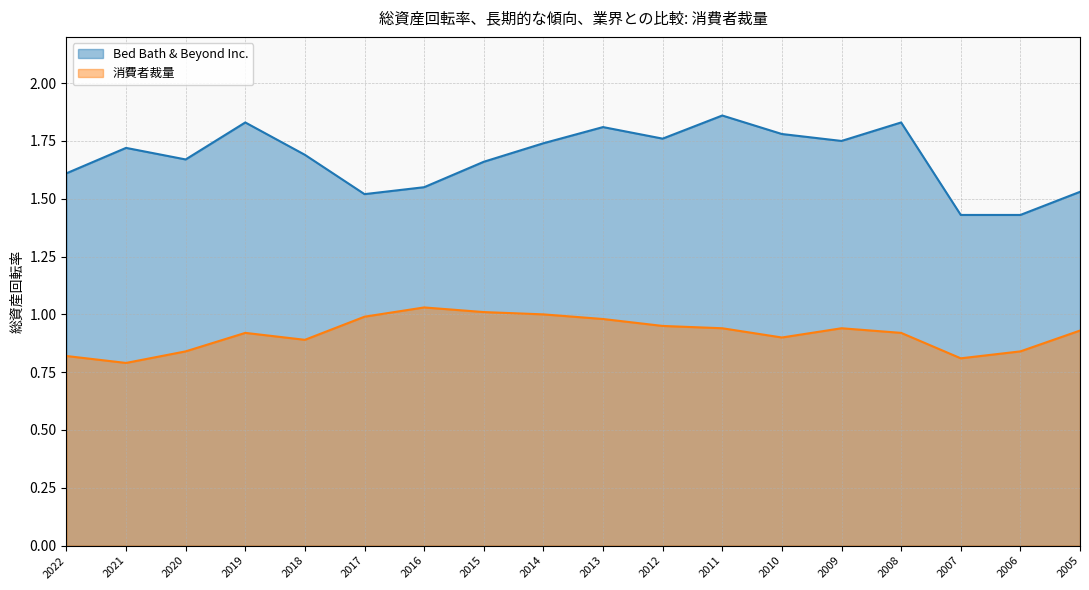

What value does the Bed Bath & Beyond Inc. series have at 2008?

1.8